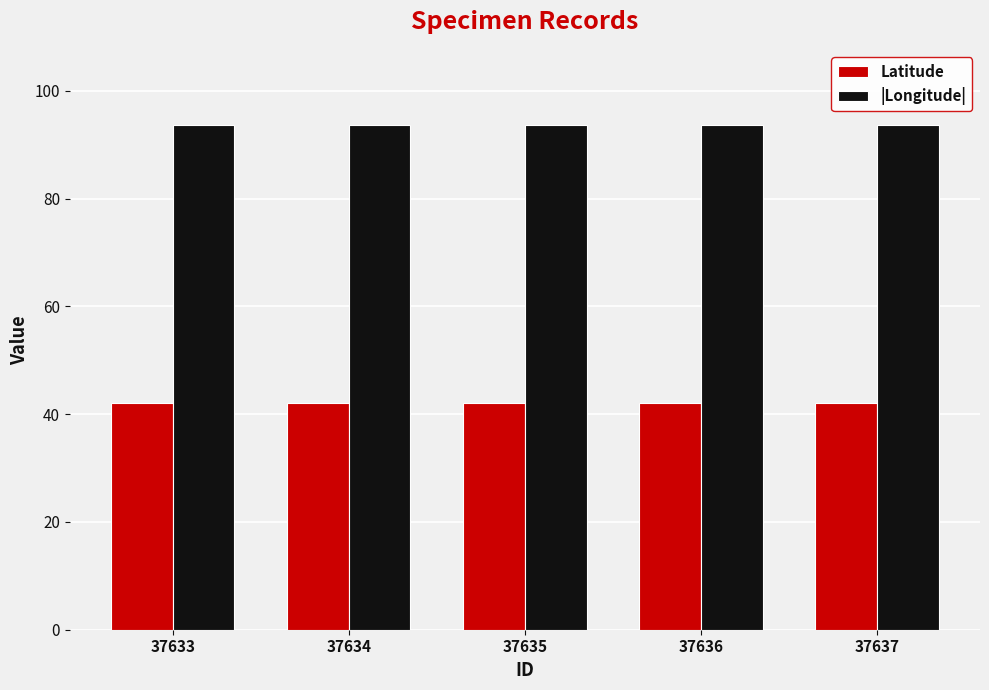

How many bars are there in total?

10